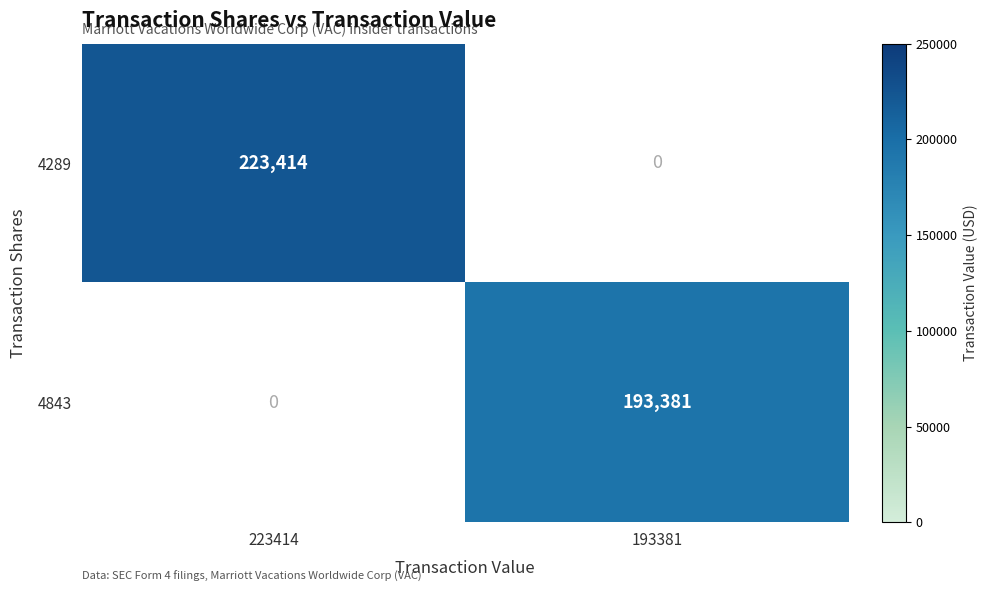

At 193381, list the series in order from largest to smallest.

4843, 4289